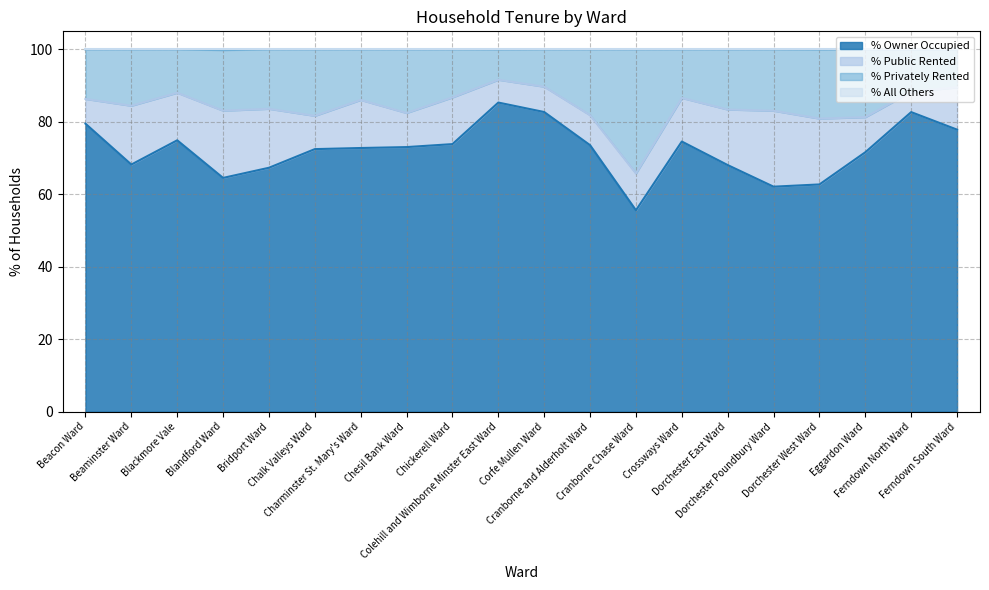

What is the value of the % All Others point at the 2nd from the left?

100.0